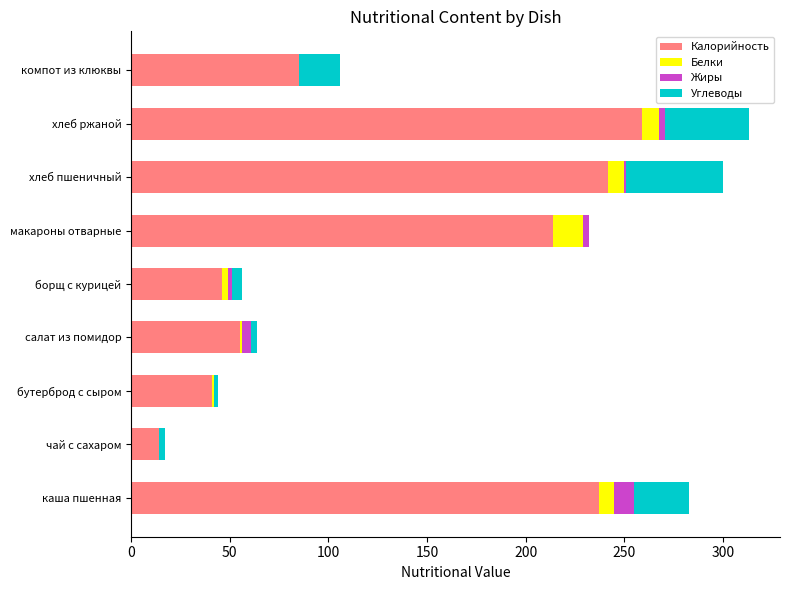

Where is Калорийность nearest to the value 136?

компот из клюквы